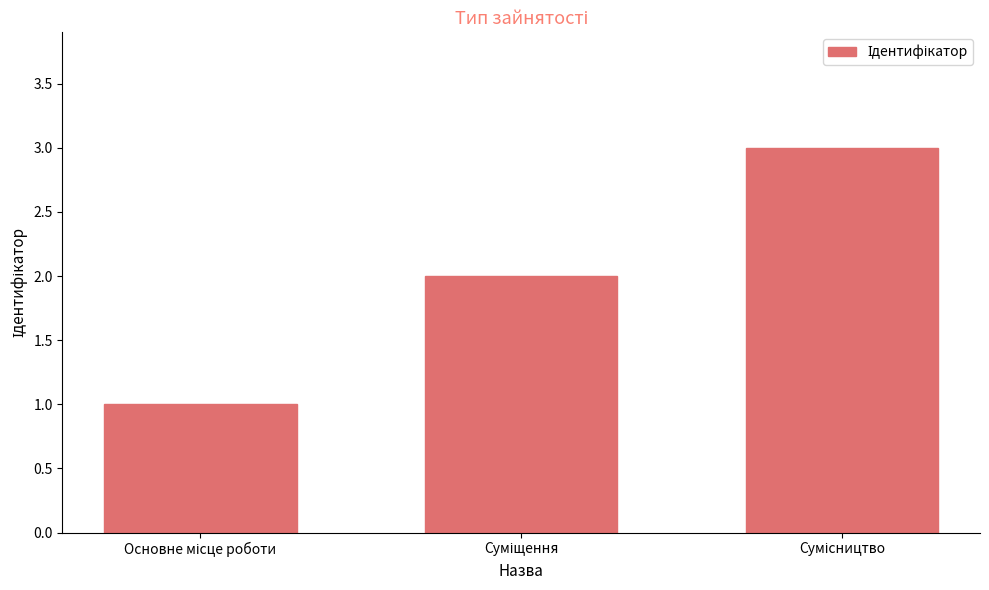

Does the chart contain any negative values?

No